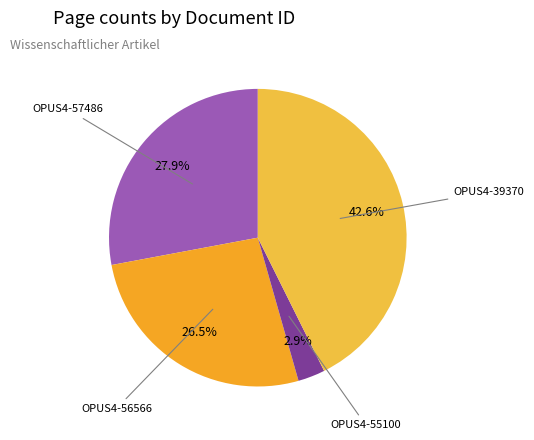

Rank the categories by value from highest to lowest.

OPUS4-39370, OPUS4-57486, OPUS4-56566, OPUS4-55100